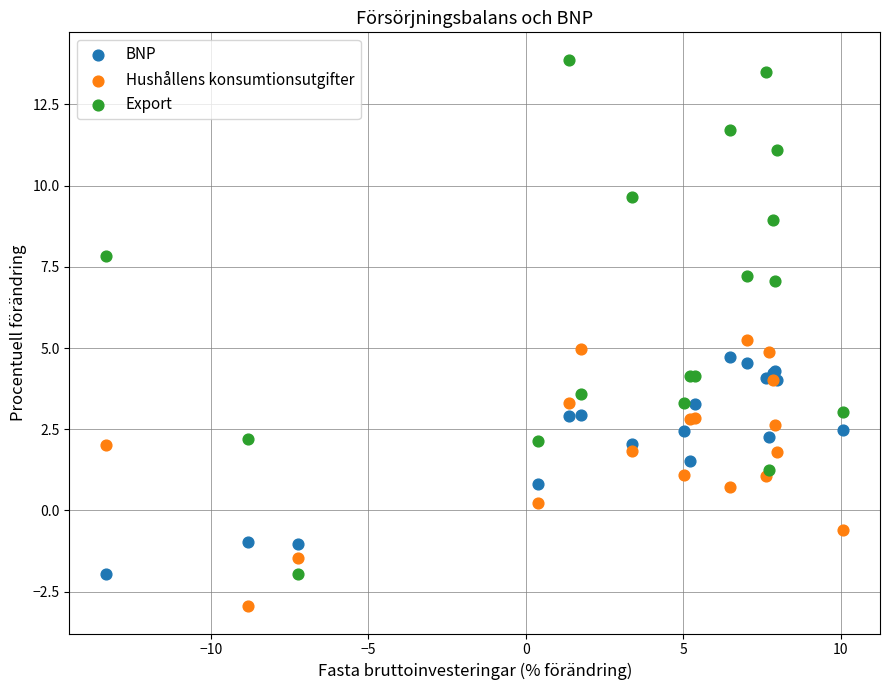

Which series reaches the maximum Y coordinate?

Export